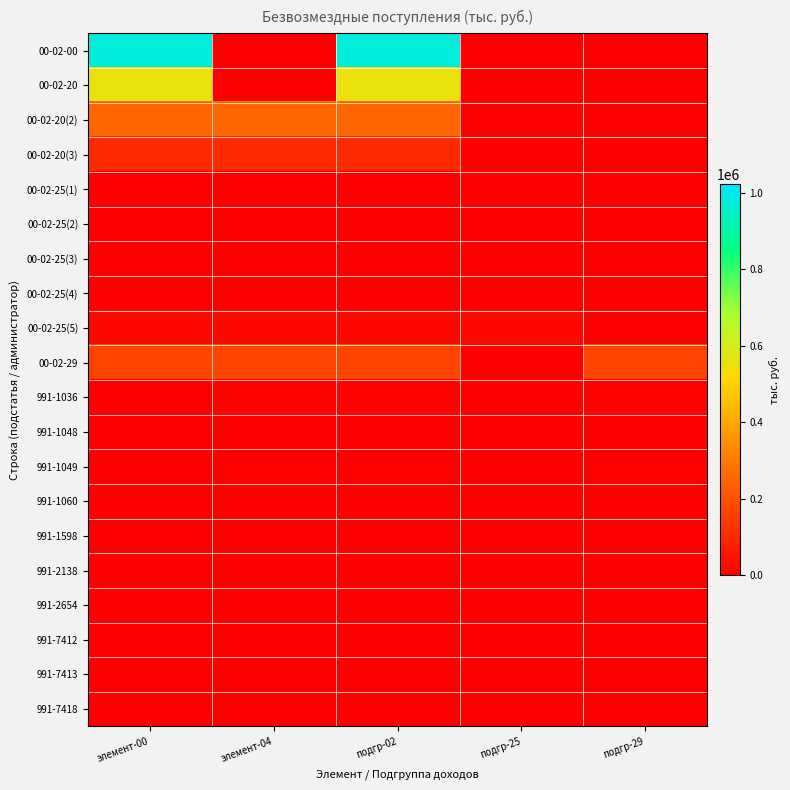

Reading left to right, what are all the values shown in this chart?

00-02-00: элемент-00=973766.3	элемент-04=0.0	подгр-02=973766.3	подгр-25=0.0	подгр-29=0.0
00-02-20: элемент-00=555148.8	элемент-04=0.0	подгр-02=555148.8	подгр-25=0.0	подгр-29=0.0
00-02-20(2): элемент-00=251258.7	элемент-04=251258.7	подгр-02=251258.7	подгр-25=0.0	подгр-29=0.0
00-02-20(3): элемент-00=104193.8	элемент-04=104193.8	подгр-02=104193.8	подгр-25=0.0	подгр-29=0.0
00-02-25(1): элемент-00=2809.3	элемент-04=2809.3	подгр-02=2809.3	подгр-25=2809.3	подгр-29=0.0
00-02-25(2): элемент-00=2667.4	элемент-04=2667.4	подгр-02=2667.4	подгр-25=2667.4	подгр-29=0.0
00-02-25(3): элемент-00=3172.0	элемент-04=3172.0	подгр-02=3172.0	подгр-25=3172.0	подгр-29=0.0
00-02-25(4): элемент-00=176.4	элемент-04=176.4	подгр-02=176.4	подгр-25=176.4	подгр-29=0.0
00-02-25(5): элемент-00=19500.0	элемент-04=19500.0	подгр-02=19500.0	подгр-25=19500.0	подгр-29=0.0
00-02-29: элемент-00=171371.0	элемент-04=171371.0	подгр-02=171371.0	подгр-25=0.0	подгр-29=171371.0
991-1036: элемент-00=0.0	элемент-04=8303.6	подгр-02=8303.6	подгр-25=0.0	подгр-29=8303.6
991-1048: элемент-00=0.0	элемент-04=4917.4	подгр-02=4917.4	подгр-25=0.0	подгр-29=4917.4
991-1049: элемент-00=0.0	элемент-04=7235.2	подгр-02=7235.2	подгр-25=0.0	подгр-29=7235.2
991-1060: элемент-00=0.0	элемент-04=330.3	подгр-02=330.3	подгр-25=0.0	подгр-29=330.3
991-1598: элемент-00=0.0	элемент-04=1800.0	подгр-02=1800.0	подгр-25=0.0	подгр-29=1800.0
991-2138: элемент-00=0.0	элемент-04=175.0	подгр-02=175.0	подгр-25=0.0	подгр-29=175.0
991-2654: элемент-00=0.0	элемент-04=283.6	подгр-02=283.6	подгр-25=0.0	подгр-29=283.6
991-7412: элемент-00=0.0	элемент-04=225.4	подгр-02=225.4	подгр-25=0.0	подгр-29=225.4
991-7413: элемент-00=0.0	элемент-04=9.0	подгр-02=9.0	подгр-25=0.0	подгр-29=9.0
991-7418: элемент-00=0.0	элемент-04=1000.0	подгр-02=1000.0	подгр-25=0.0	подгр-29=1000.0